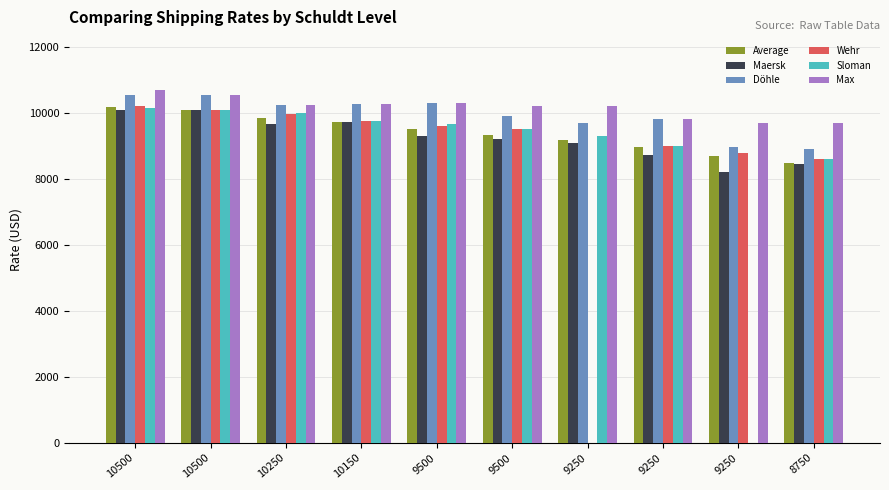

At which label does Döhle reach its peak?

10500